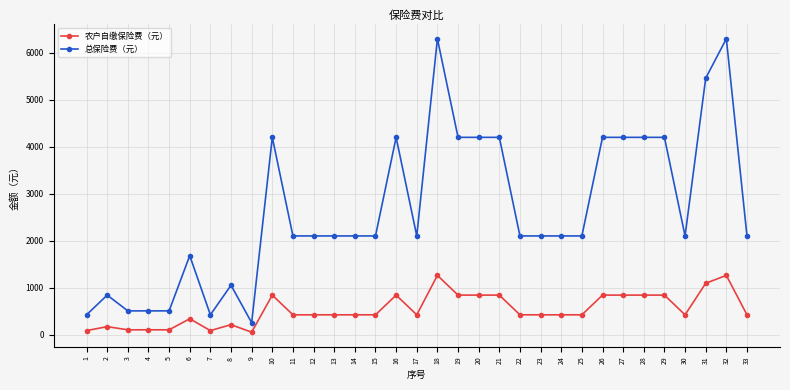

List the series in order of their overall mean, lowest first.

农户自缴保险费（元）, 总保险费（元）